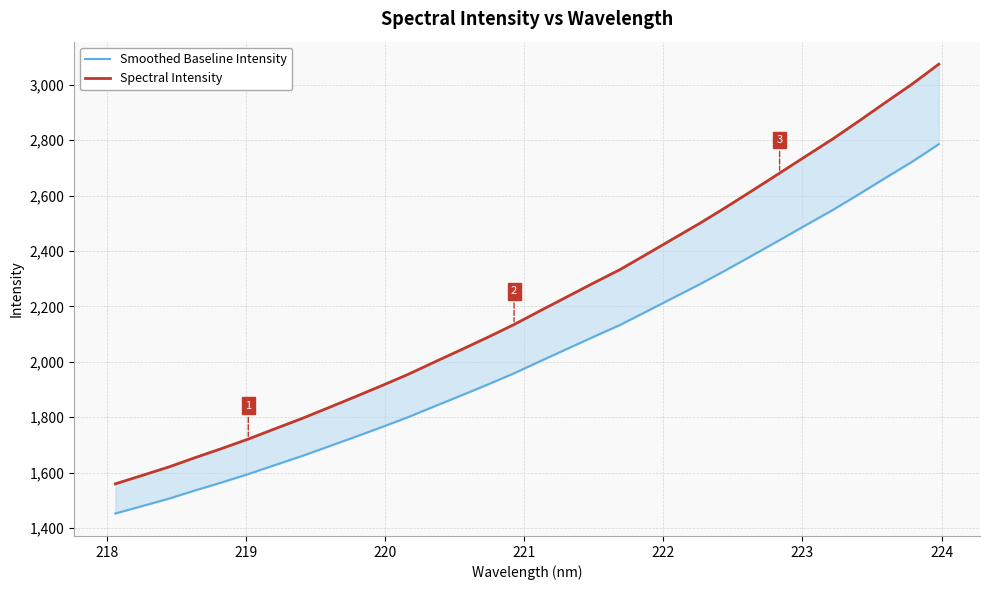

At how many categories does at least one series exceed 2449?

10